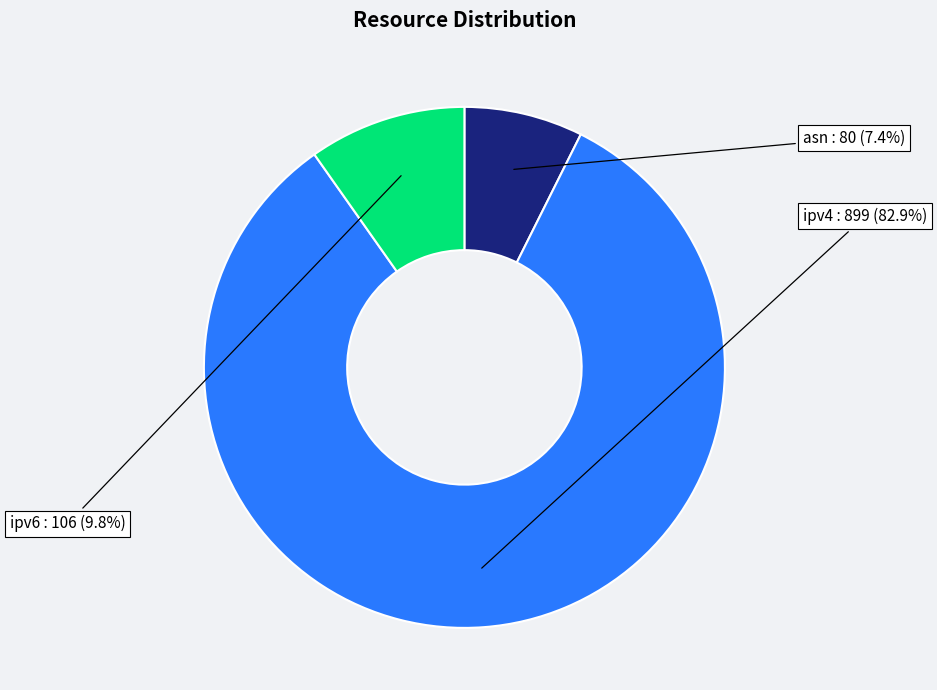

Count the number of slices in the pie.

3